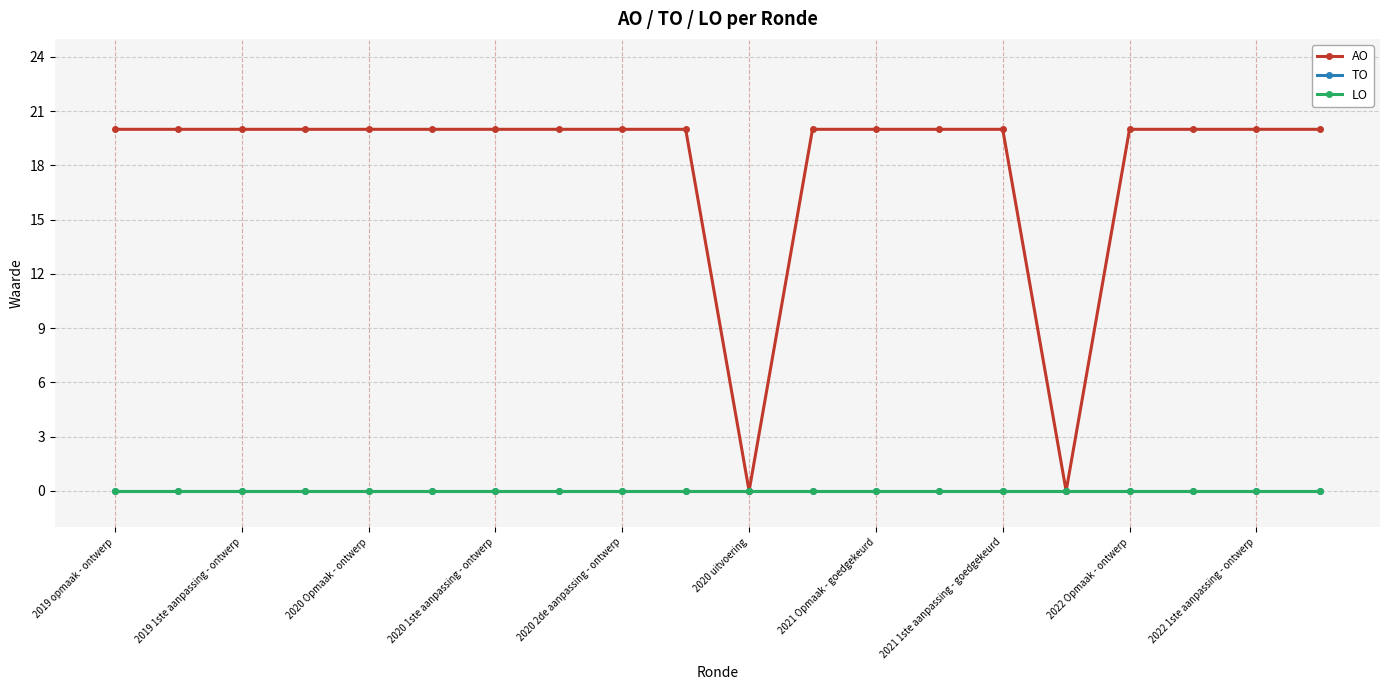

Where is the first local minimum for AO?

2020 uitvoering